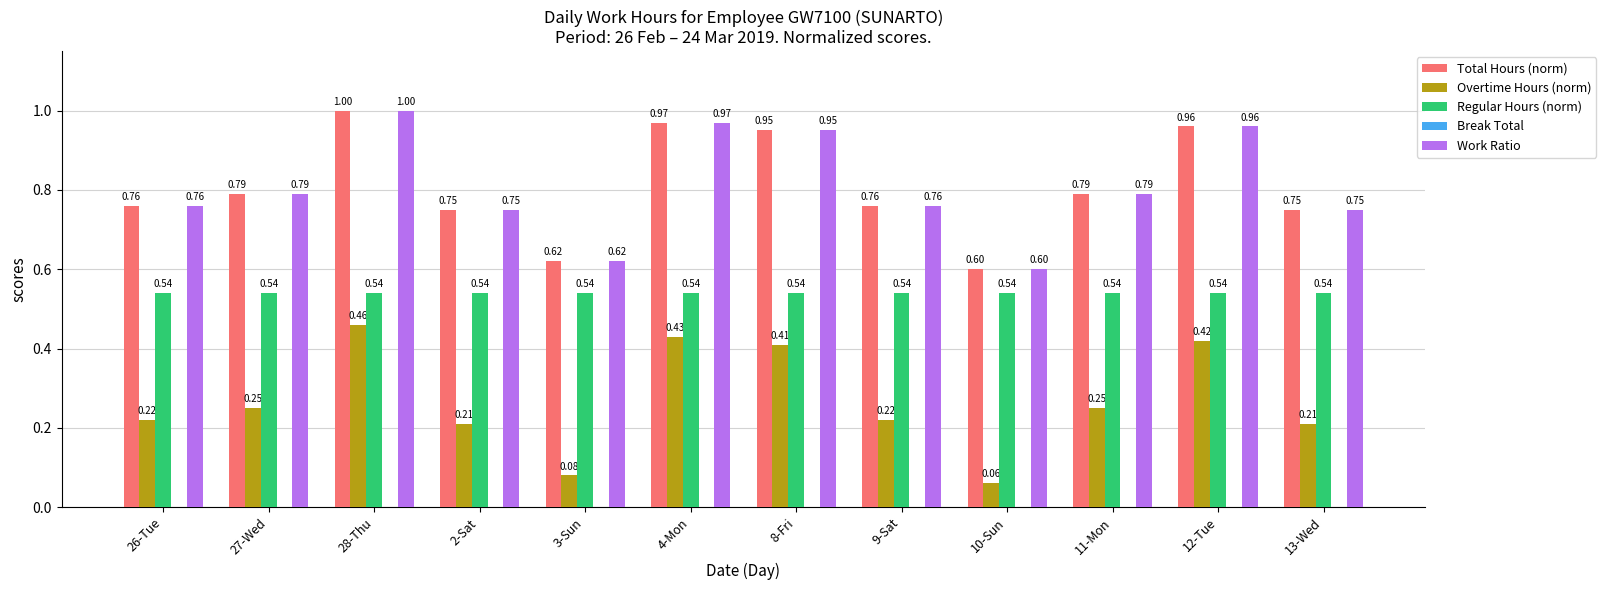

What is the total value across all series at 28-Thu?

3.0